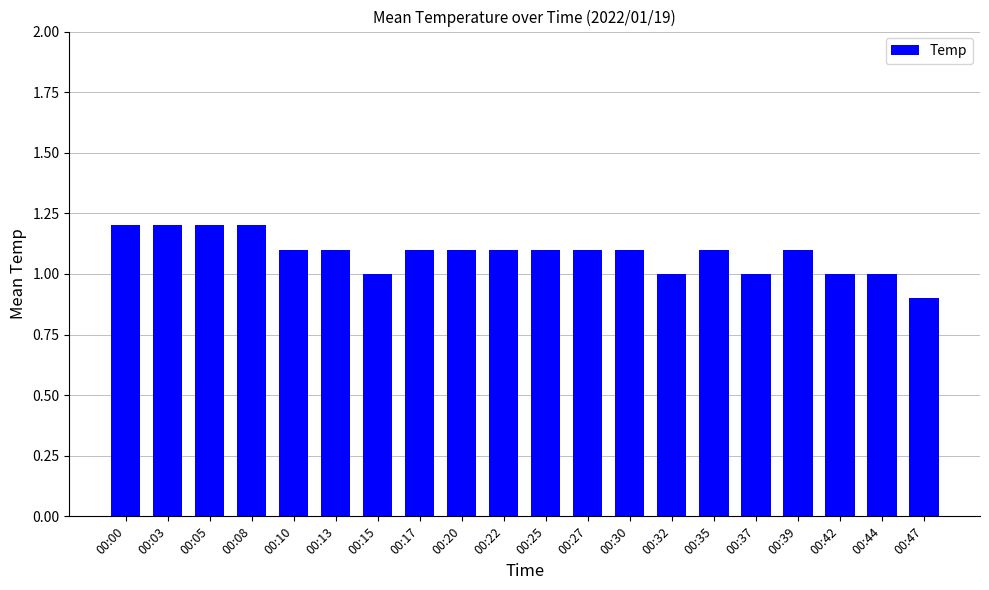

Approximately how many times larger is the value at 00:39 compared to 00:05?

0.9